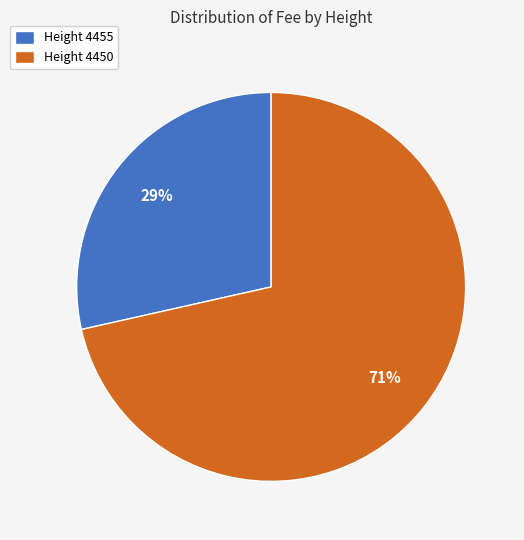

Rank the categories by value from lowest to highest.

Height 4455, Height 4450